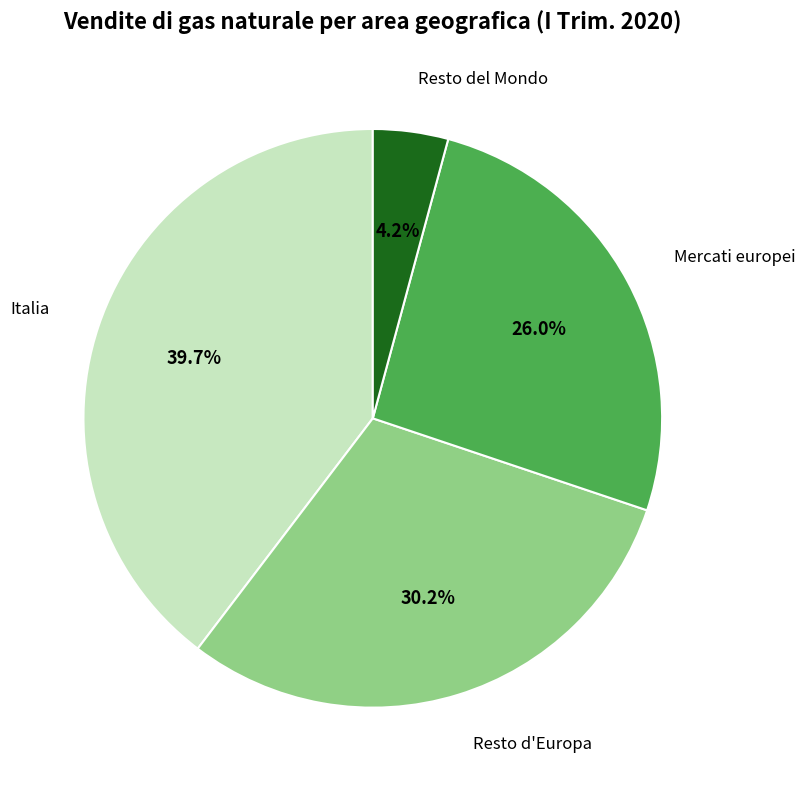

Does any single category account for the majority?

No